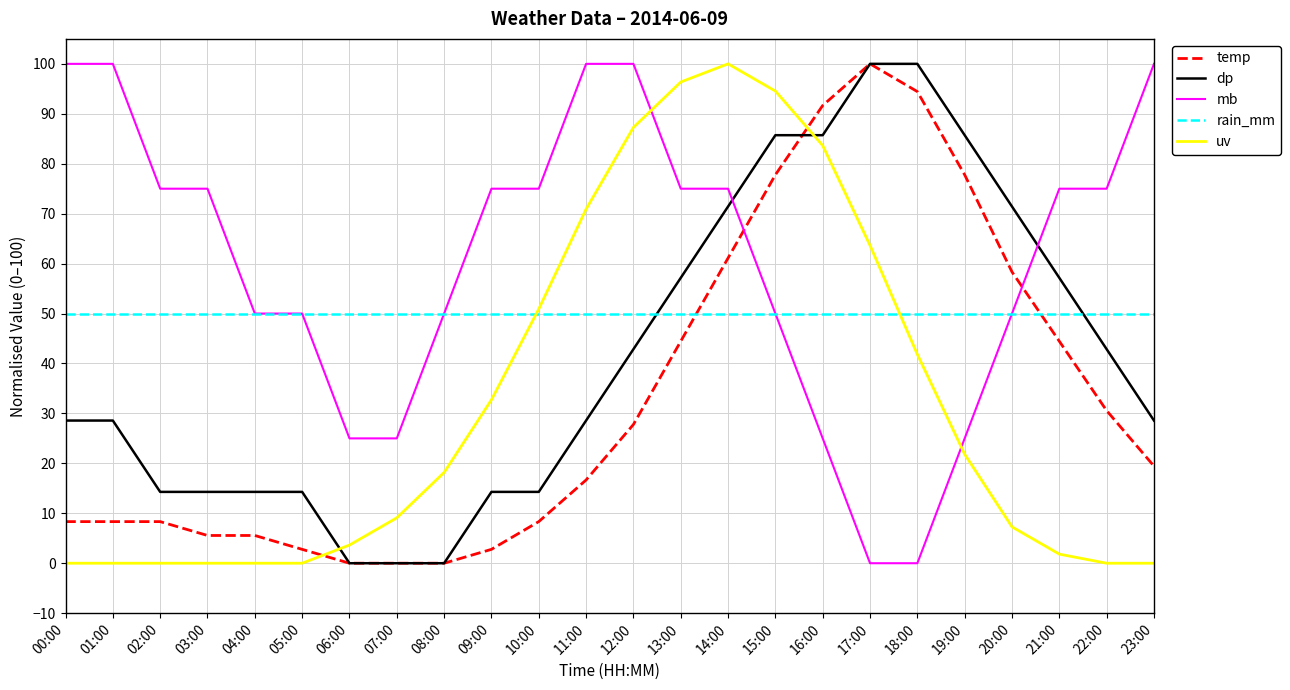

At 00:00, list the series in order from smallest to largest.

uv, temp, dp, rain_mm, mb